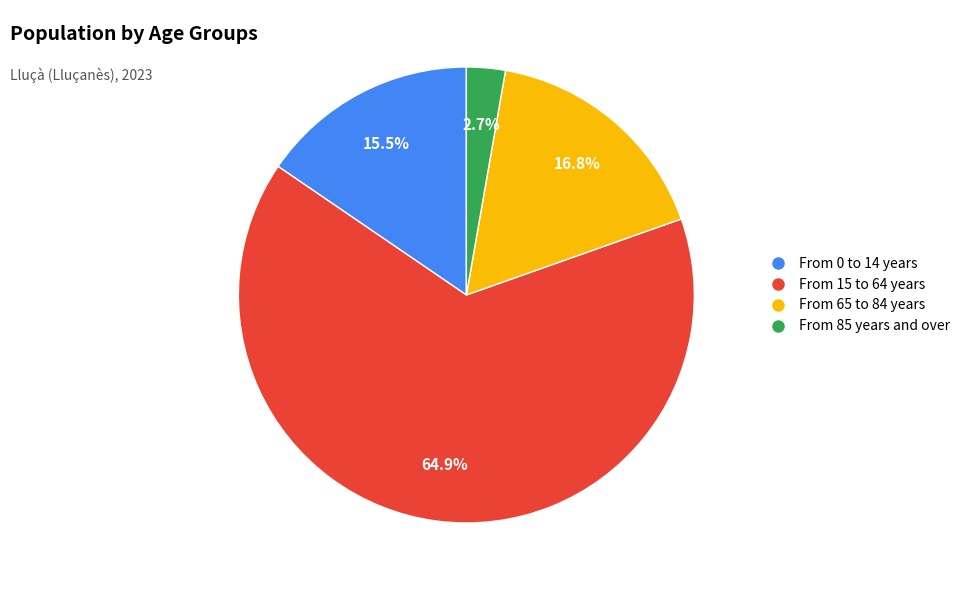

To the nearest percent, what is the difference between the From 0 to 14 years and From 15 to 64 years slice percentages?

49%